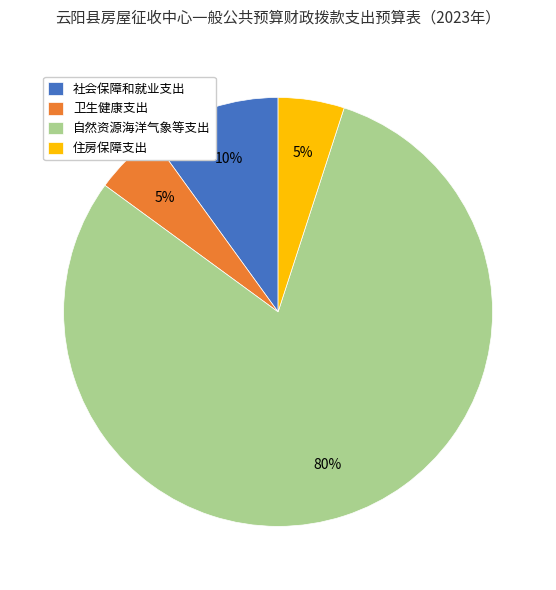

To the nearest percent, what portion does 社会保障和就业支出 represent?

10%